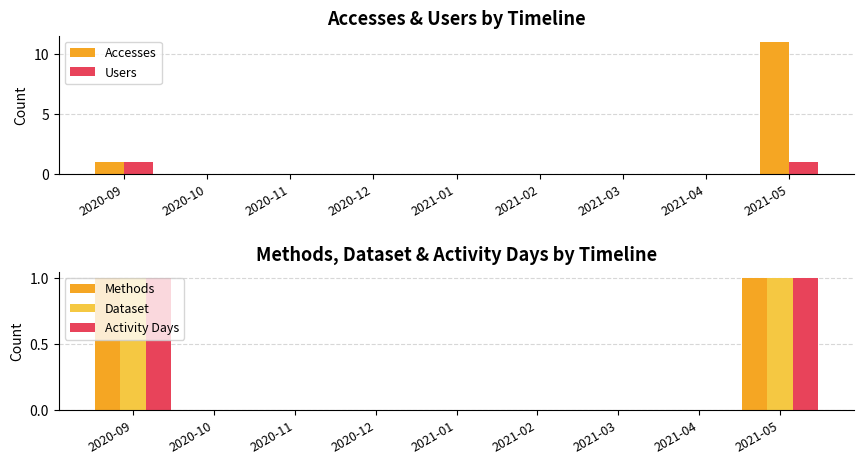

What are all the series names shown in the legend?

Accesses, Users, Methods, Dataset, Activity Days